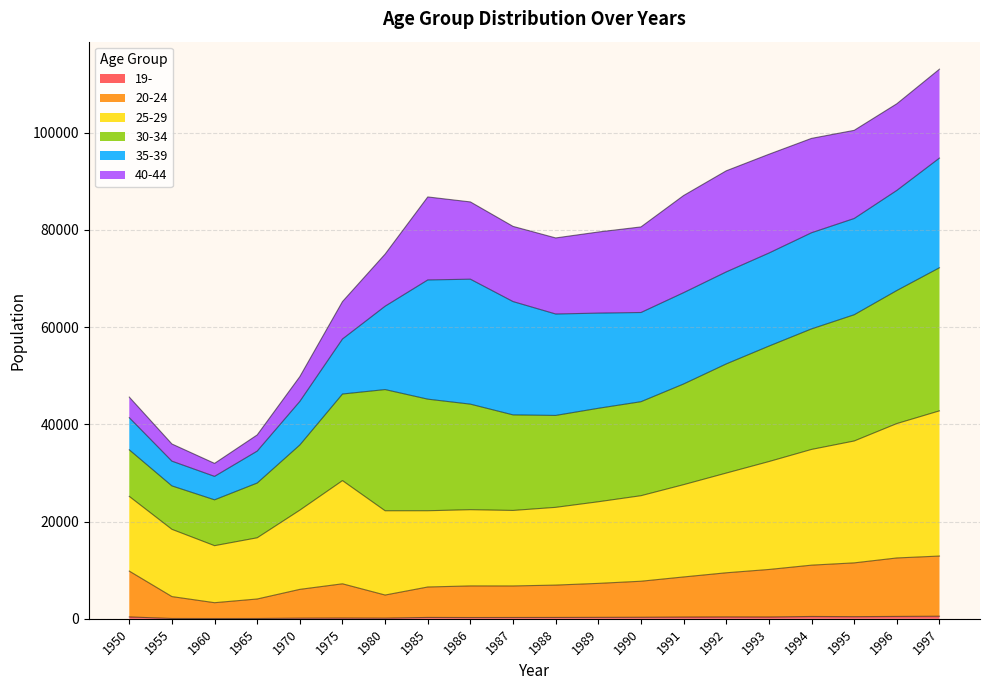

True or false: 19- and 20-24 intersect in this chart.

False